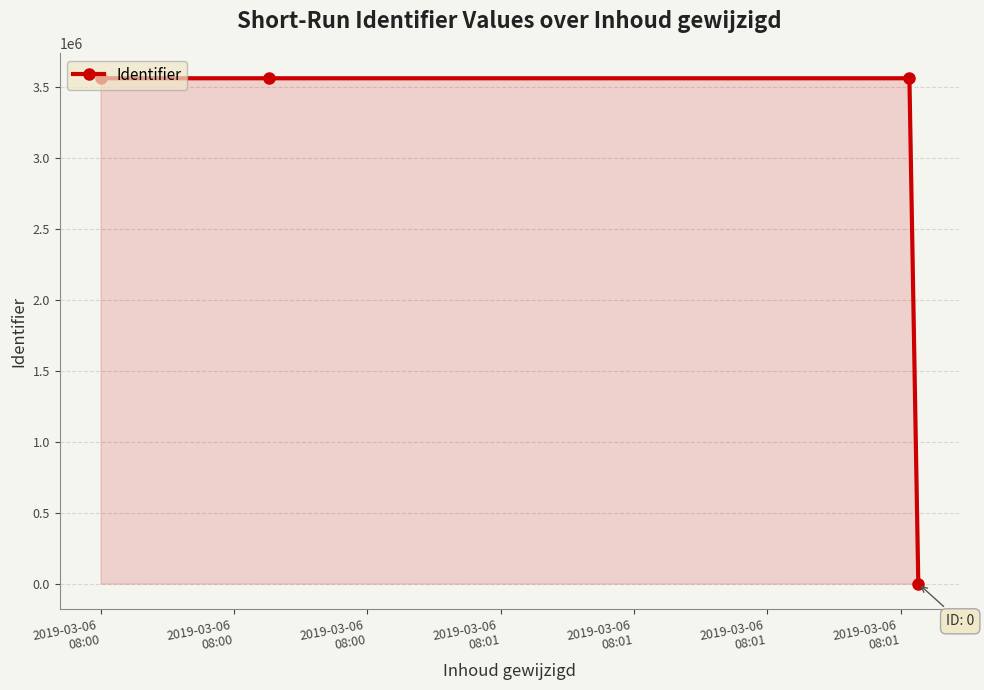

What is the average value?

2669537